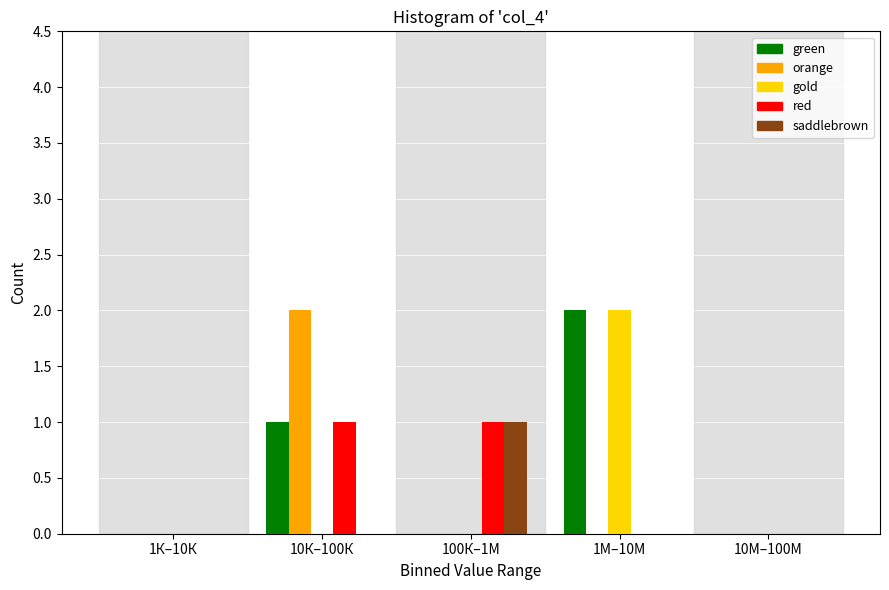

Reading left to right, what are all the values shown in this chart?

green: 1К–10К=0	10К–100К=1	100К–1М=0	1М–10М=2	10М–100М=0
orange: 1К–10К=0	10К–100К=2	100К–1М=0	1М–10М=0	10М–100М=0
gold: 1К–10К=0	10К–100К=0	100К–1М=0	1М–10М=2	10М–100М=0
red: 1К–10К=0	10К–100К=1	100К–1М=1	1М–10М=0	10М–100М=0
saddlebrown: 1К–10К=0	10К–100К=0	100К–1М=1	1М–10М=0	10М–100М=0